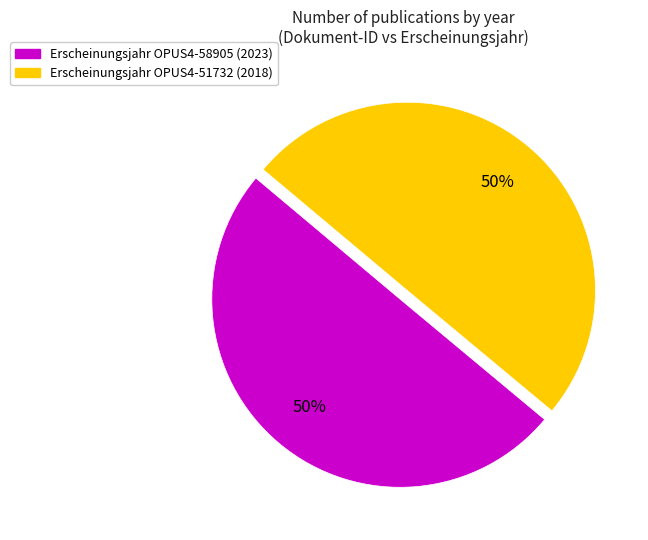

To the nearest percent, what is the average slice percentage?

50%